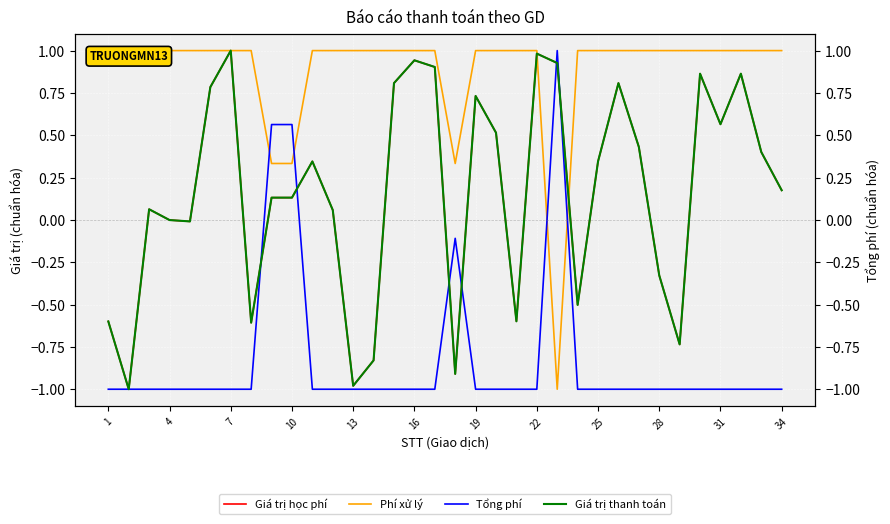

List the series in order of their peak value, lowest first.

Giá trị học phí, Phí xử lý, Tổng phí, Giá trị thanh toán